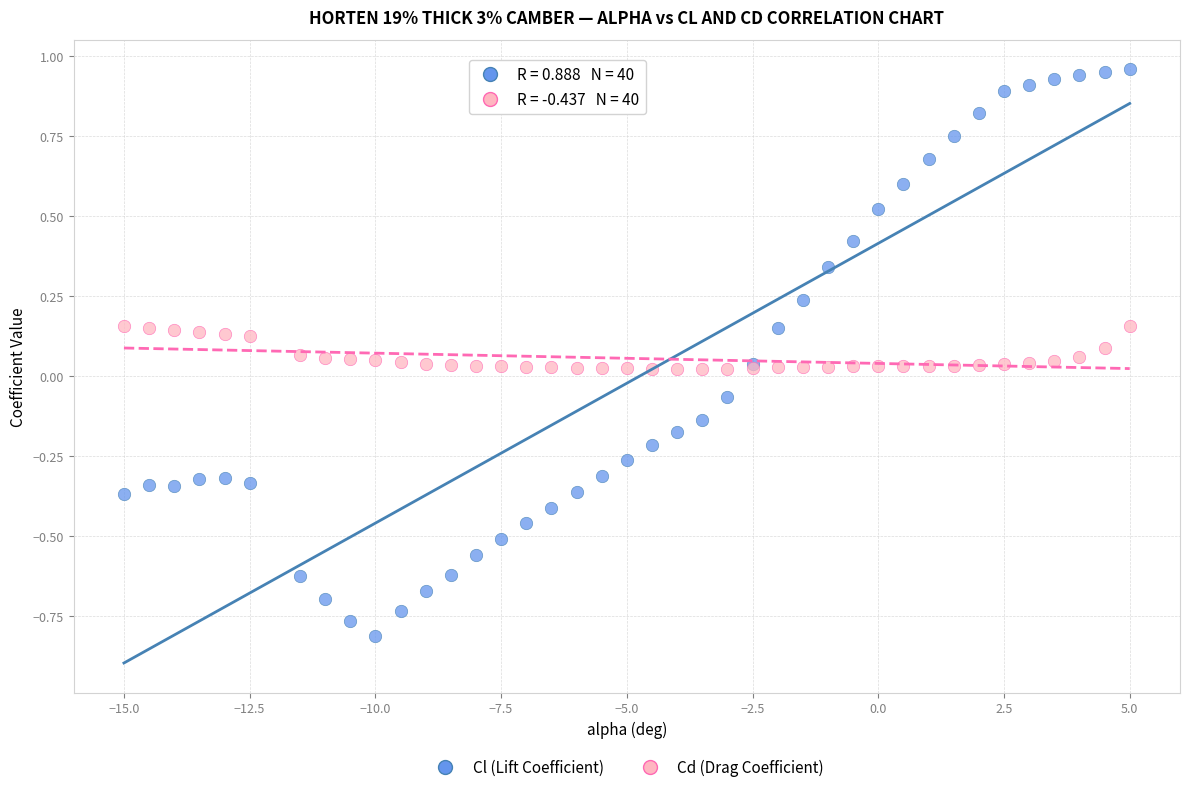

Which series contains the highest Y value?

Cl (Lift Coefficient)